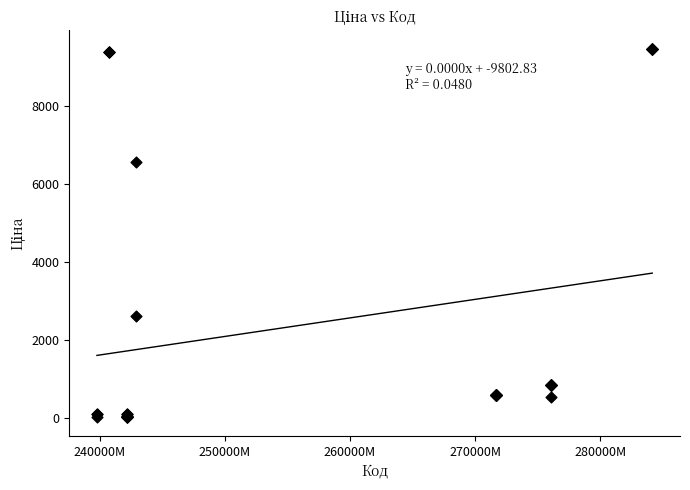

What Y value in the scatter plot is closest to 4748?

6568.8